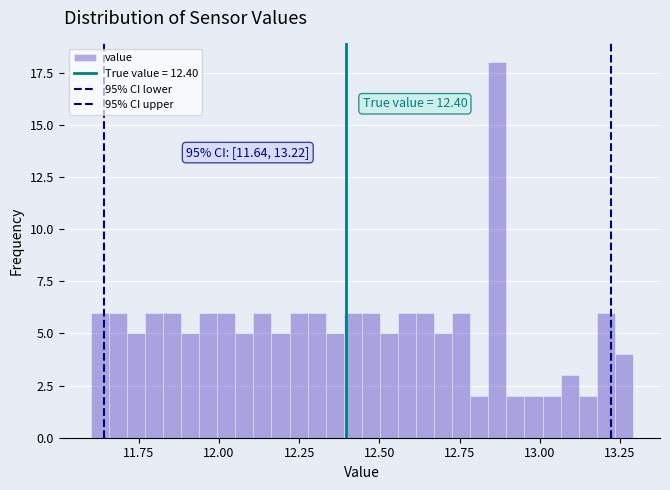

Read against the x-axis, roughly where is the centre of the tallest bar?

12.85